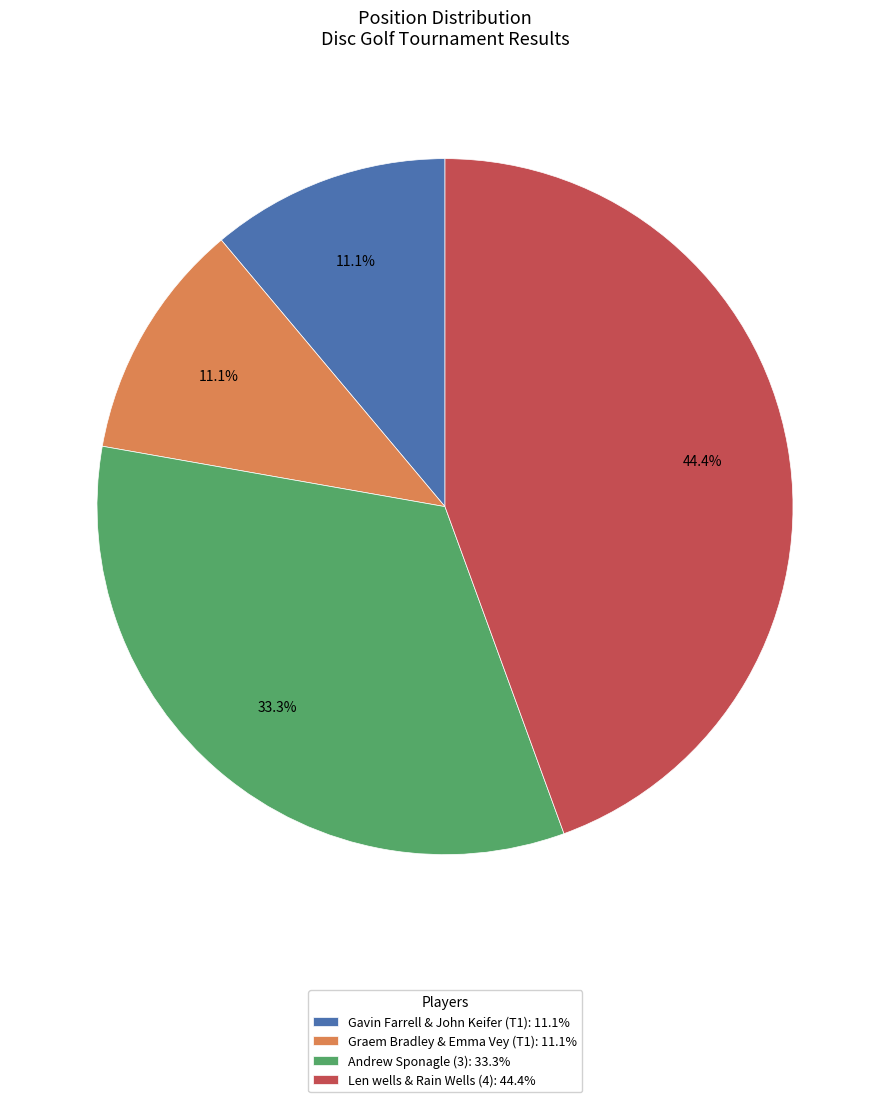

What percentage is the Len wells & Rain Wells (4) slice, to the nearest percent?

44%